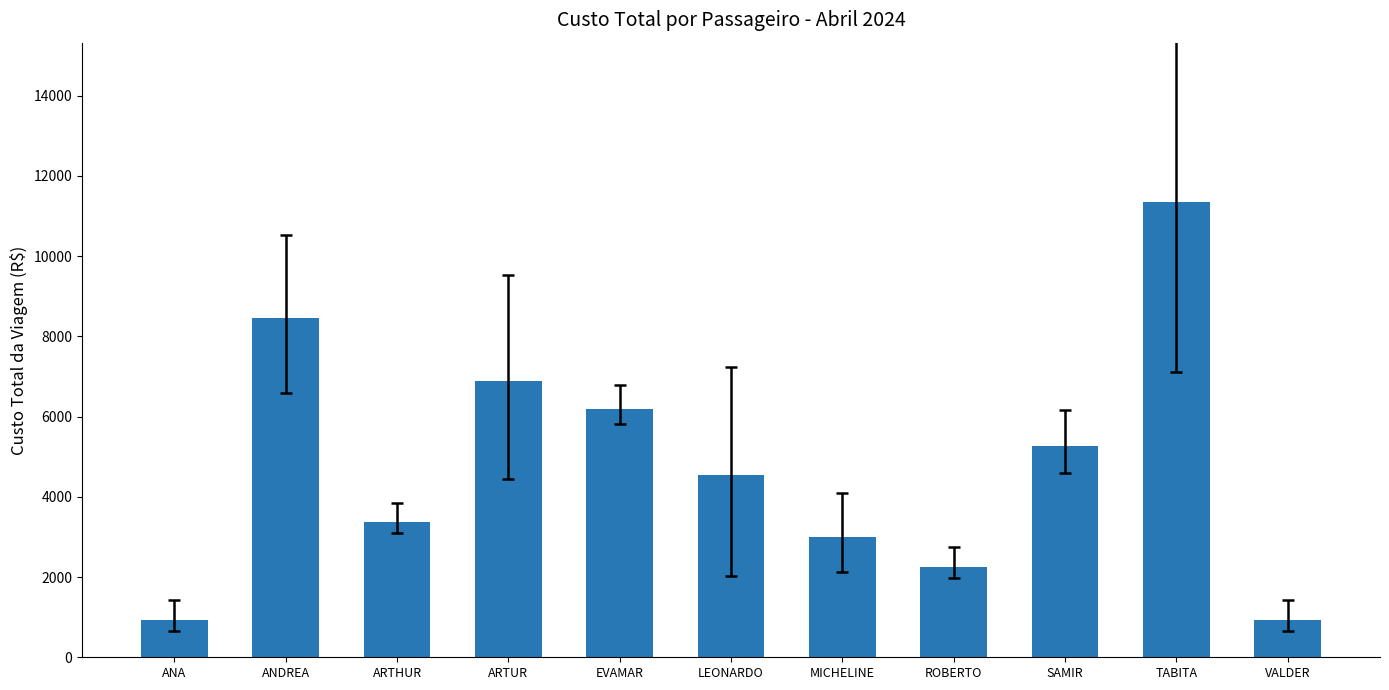

What is the value of the 11th bar from the left?

939.1